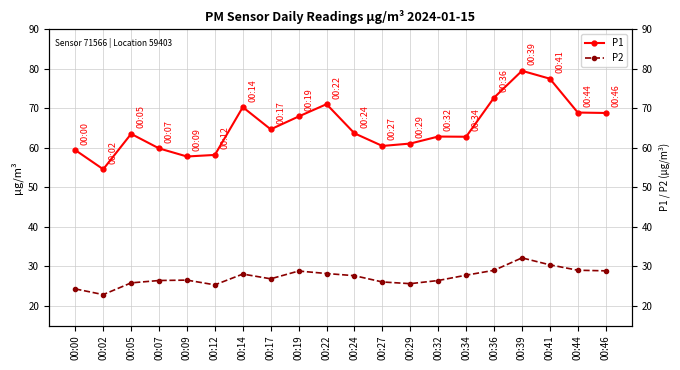

Reading left to right, extract all data points from this chart.

P1: 00:00=59.4	00:02=54.6	00:05=63.5	00:07=59.9	00:09=57.8	00:12=58.2	00:14=70.3	00:17=64.7	00:19=67.9	00:22=71.0	00:24=63.7	00:27=60.5	00:29=61.1	00:32=62.9	00:34=62.8	00:36=72.7	00:39=79.5	00:41=77.5	00:44=68.9	00:46=68.8
P2: 00:00=24.3	00:02=22.8	00:05=25.8	00:07=26.4	00:09=26.5	00:12=25.3	00:14=28.0	00:17=26.8	00:19=28.8	00:22=28.2	00:24=27.6	00:27=26.0	00:29=25.6	00:32=26.4	00:34=27.8	00:36=29.0	00:39=32.1	00:41=30.4	00:44=29.0	00:46=28.9